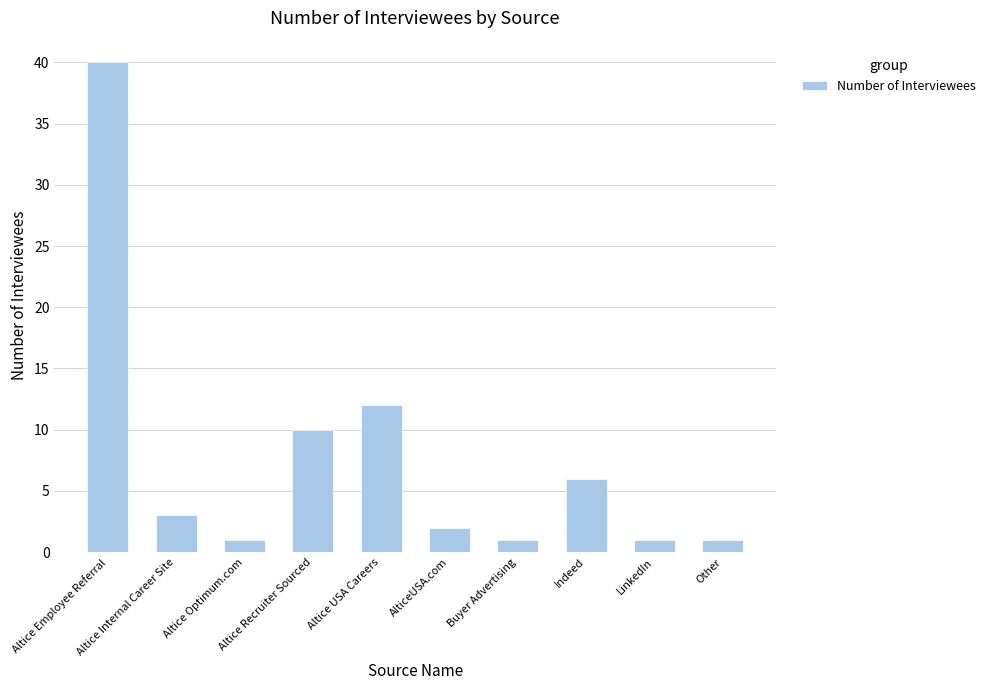

What is the label of the 5th bar from the left?

Altice USA Careers